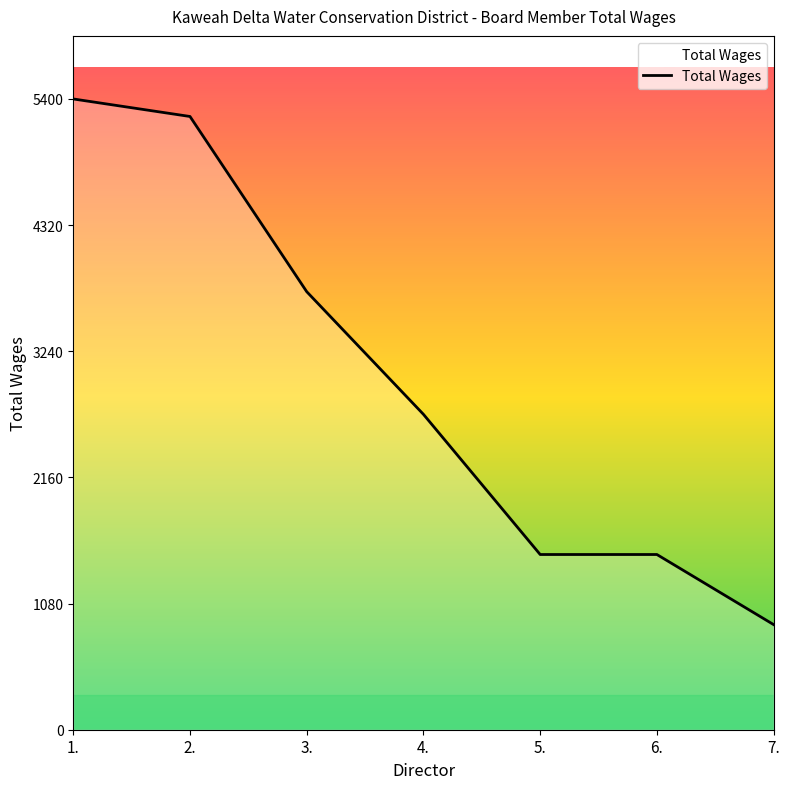

What is the greatest value displayed?

5400